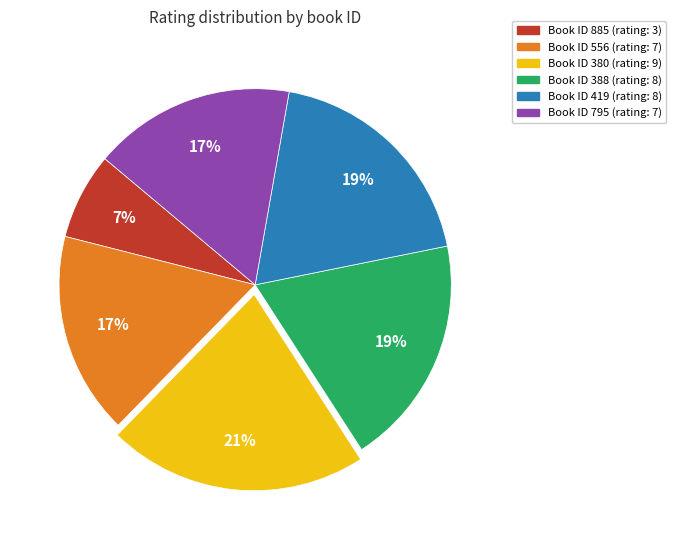

To the nearest percent, what is the average slice percentage?

17%